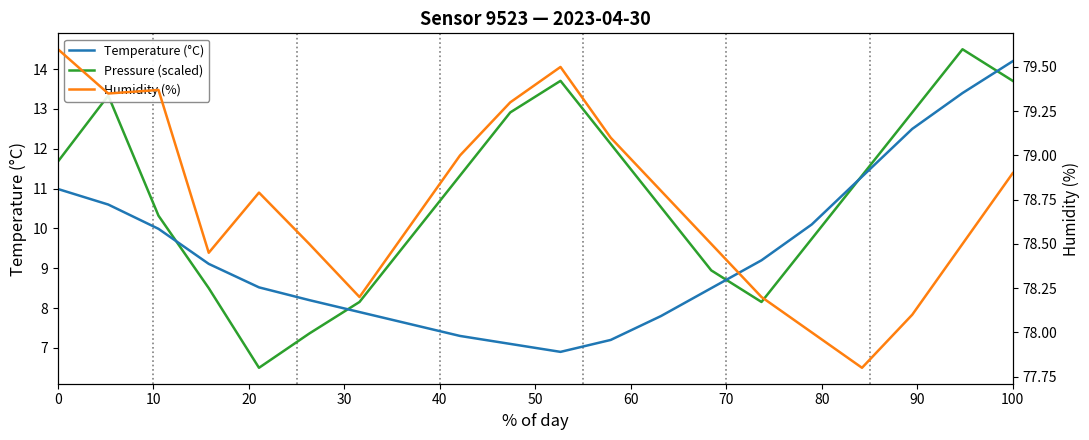

What is the difference between the maximum and minimum values in the Humidity (%) series?

1.8